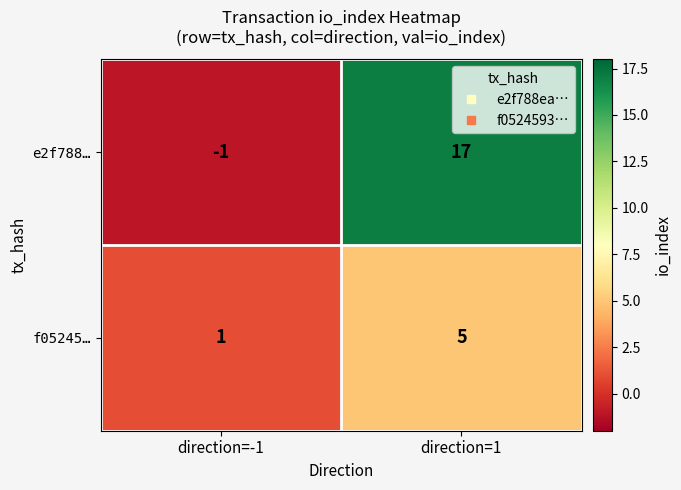

How many data points in e2f788… are less than 17?

1